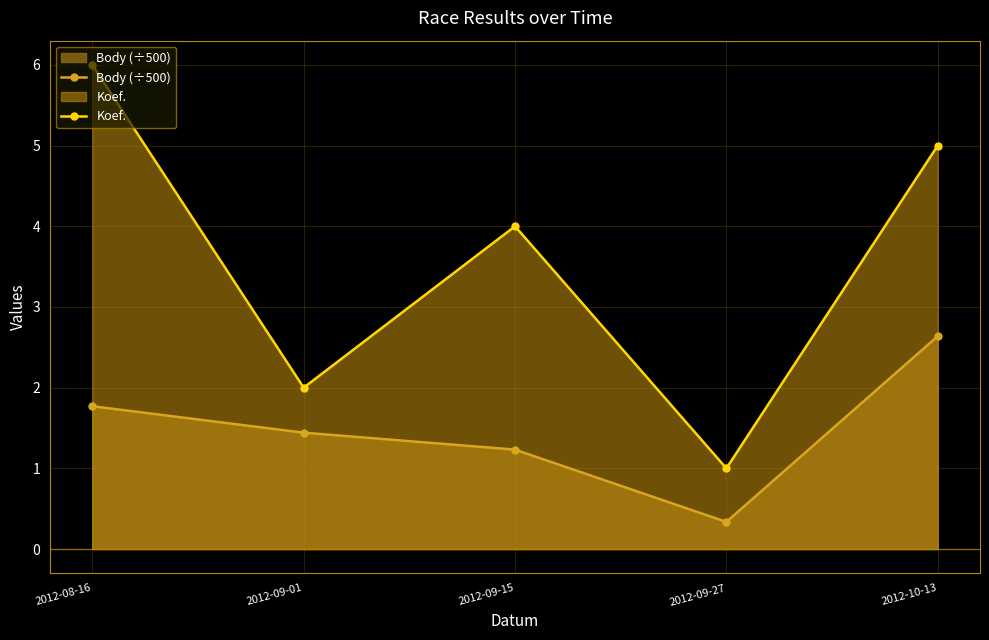

What are all the series names shown in the legend?

Body (÷500), Koef.